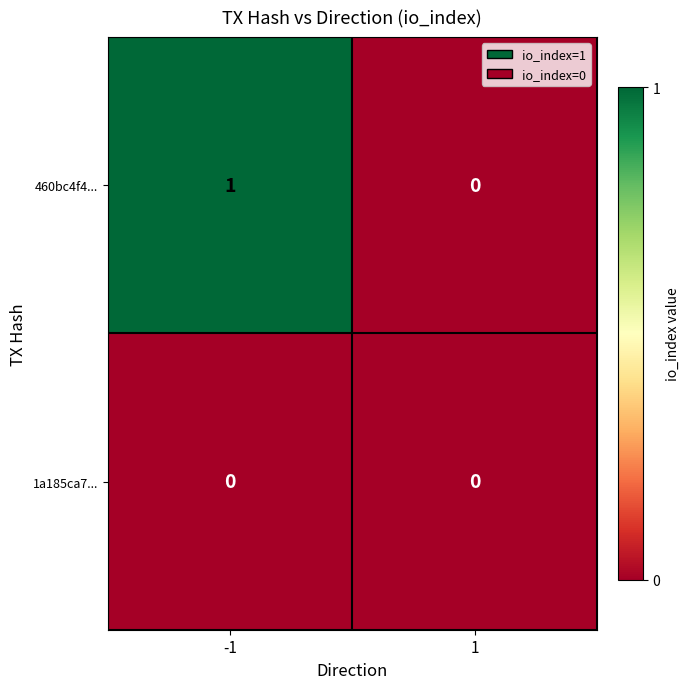

Which series has the largest total across all categories?

460bc4f4...